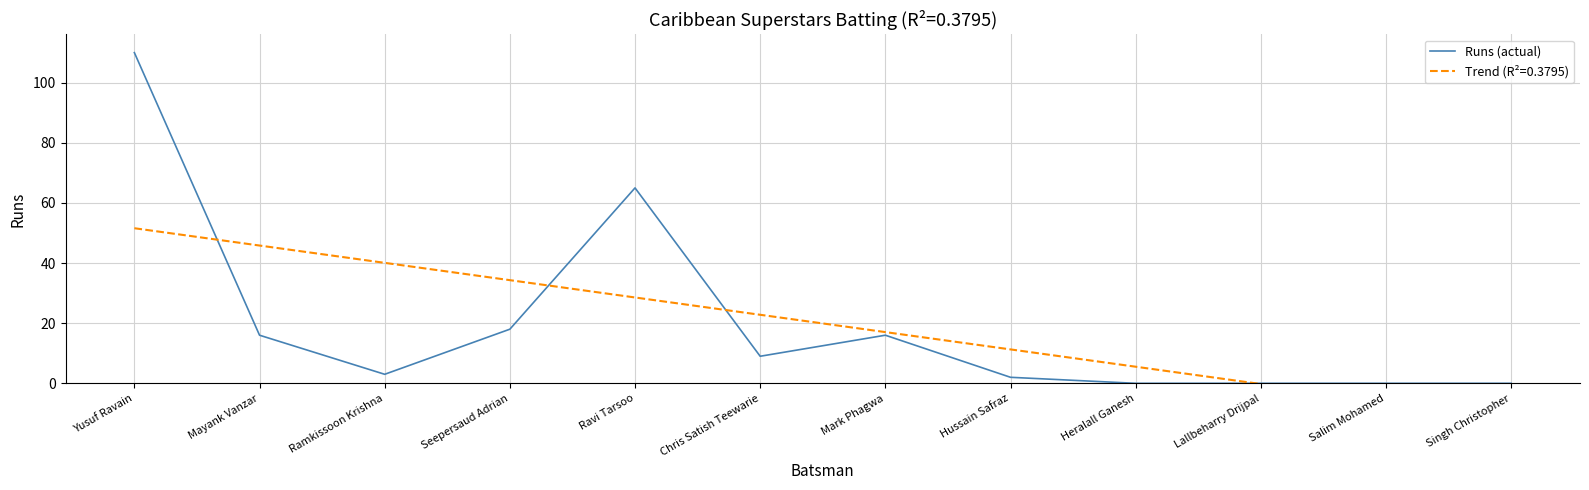

Reading left to right, transcribe all the data shown in this chart.

Yusuf Ravain=110	Mayank Vanzar=16	Ramkissoon Krishna=3	Seepersaud Adrian=18	Ravi Tarsoo=65	Chris Satish Teewarie=9	Mark Phagwa=16	Hussain Safraz=2	Heralall Ganesh=0	Lallbeharry Drijpal=0	Salim Mohamed=0	Singh Christopher=0